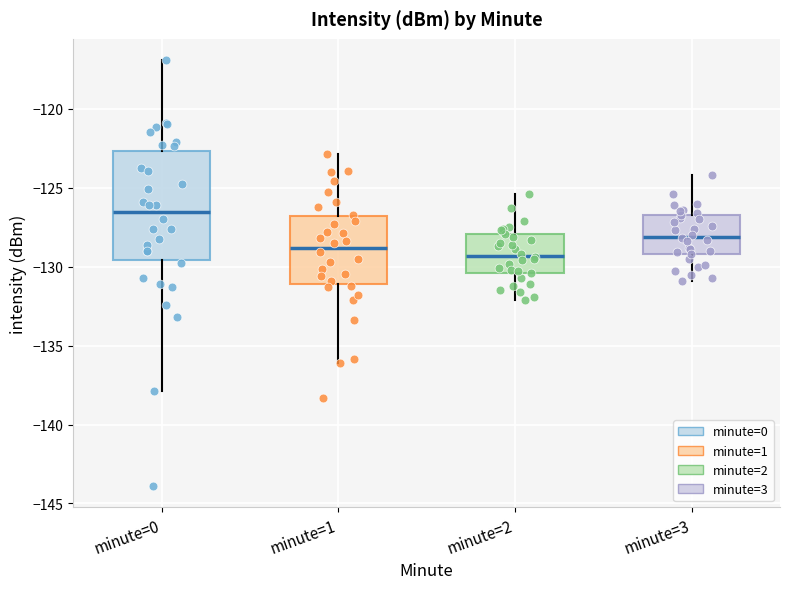

Reading left to right, read every box against the y-axis: the position of its median line, the range the box covers, and the ends of its whiskers. The values are not printed on the chart, so give them approximately, as read against the axis.

minute=0: median -126.5, box -129.5 to -122.5, whiskers -138.0 to -117.0
minute=1: median -129.0, box -131.0 to -127.0, whiskers -136.0 to -123.0
minute=2: median -129.5, box -130.5 to -128.0, whiskers -132.0 to -125.5
minute=3: median -128.0, box -129.0 to -126.5, whiskers -131.0 to -124.0